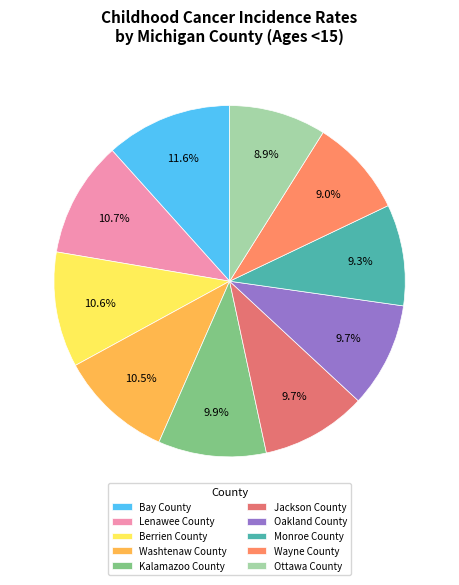

Rank the categories by value from lowest to highest.

Ottawa County, Wayne County, Monroe County, Oakland County, Jackson County, Kalamazoo County, Washtenaw County, Berrien County, Lenawee County, Bay County